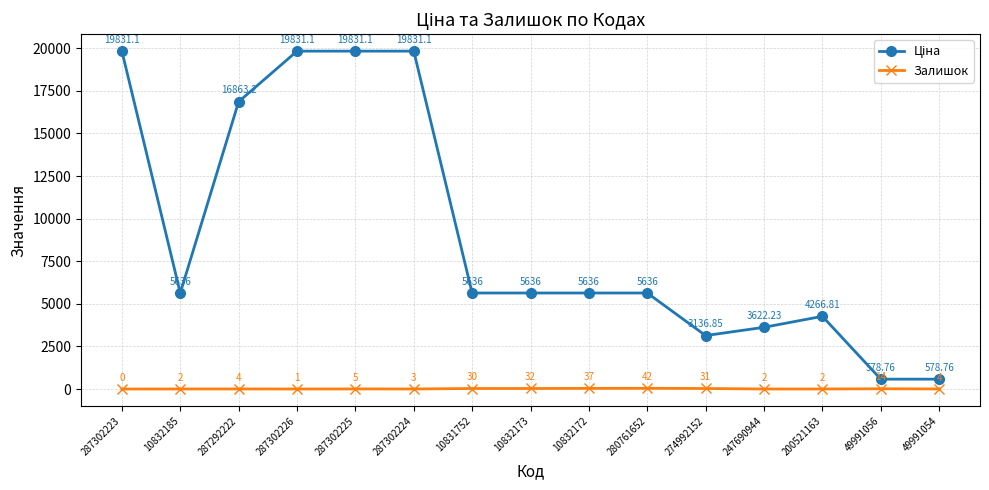

What is the spread (max minus min) of values at 10832172?

5599.0